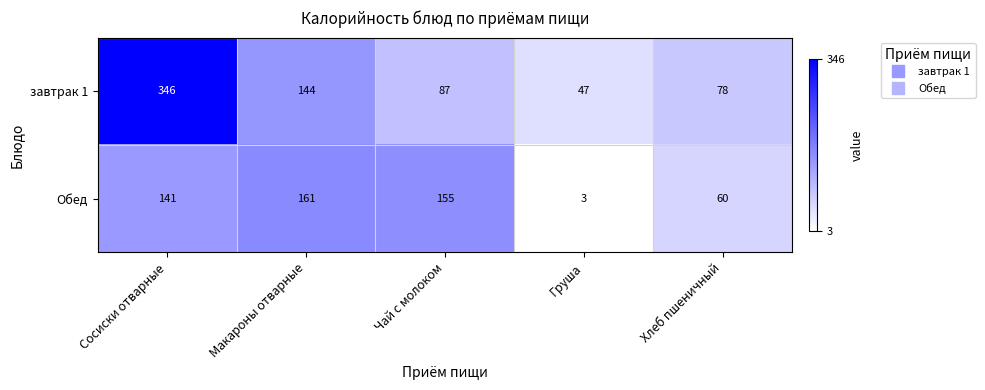

Reading right to left, extract all data points from this chart.

завтрак 1: 78	47	87	144	346
Обед: 60	3	155	161	141